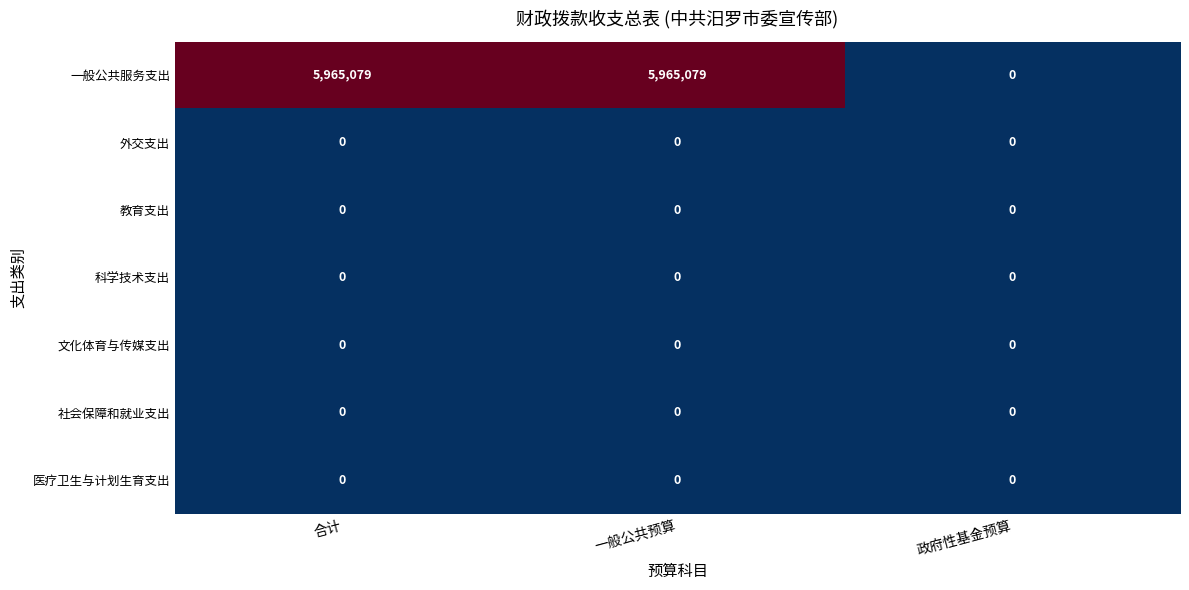

Reading right to left, extract all data points from this chart.

一般公共服务支出: 政府性基金预算=0	一般公共预算=5965079	合计=5965079
外交支出: 政府性基金预算=0	一般公共预算=0	合计=0
教育支出: 政府性基金预算=0	一般公共预算=0	合计=0
科学技术支出: 政府性基金预算=0	一般公共预算=0	合计=0
文化体育与传媒支出: 政府性基金预算=0	一般公共预算=0	合计=0
社会保障和就业支出: 政府性基金预算=0	一般公共预算=0	合计=0
医疗卫生与计划生育支出: 政府性基金预算=0	一般公共预算=0	合计=0